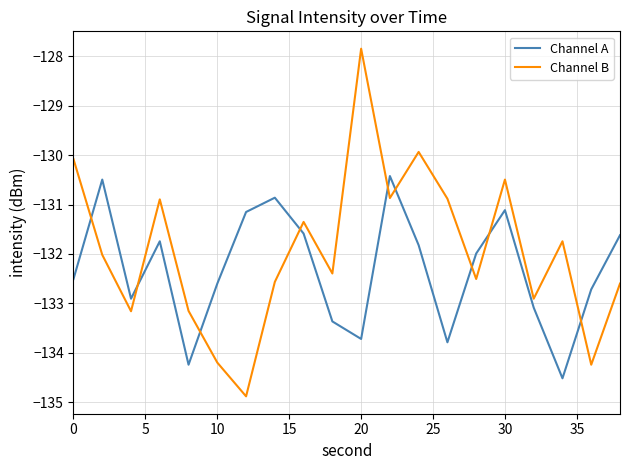

Which series has the largest total across all categories?

Channel B